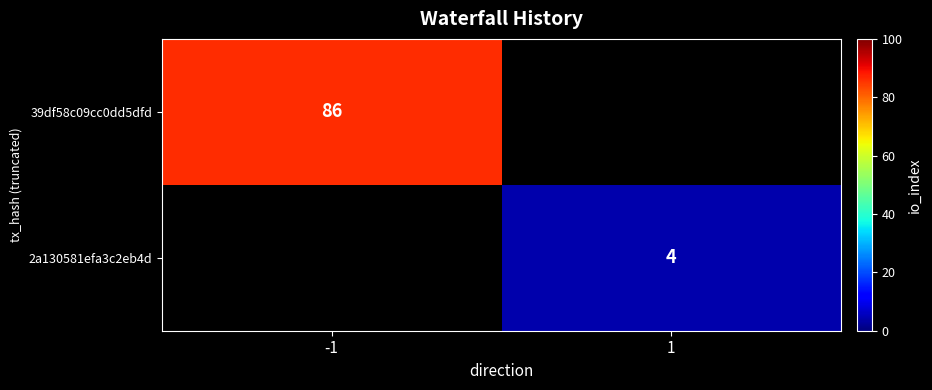

True or false: 39df58c09cc0dd5dfd has a value of 136 at -1.

False